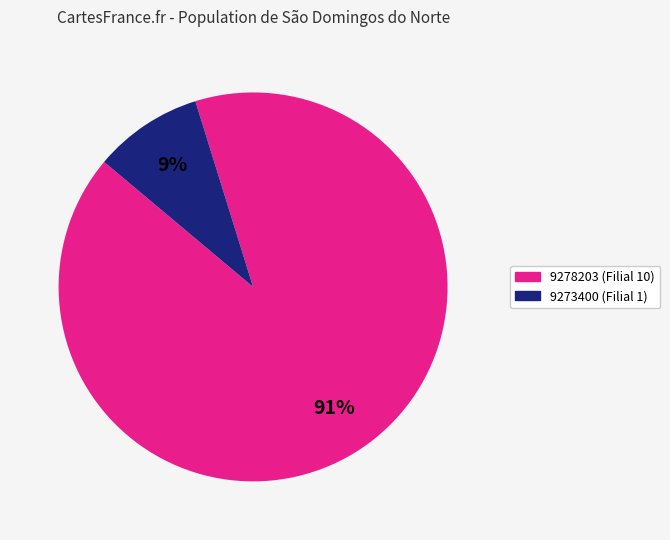

To the nearest percent, what is the combined percentage of 9273400 and 9278203?

100%